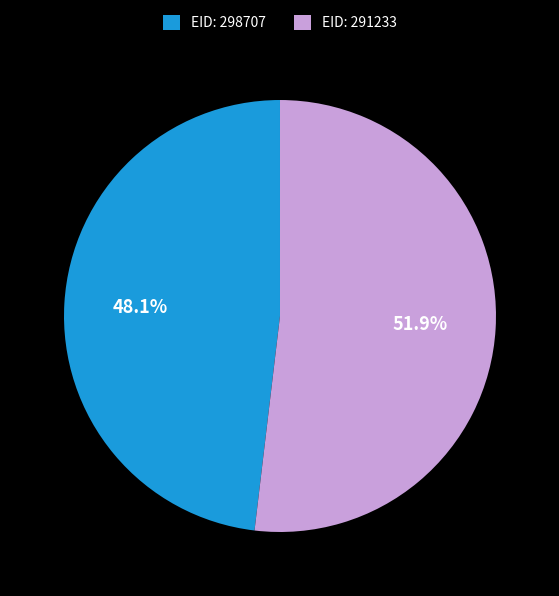

Which slice is the smallest?

EID: 298707